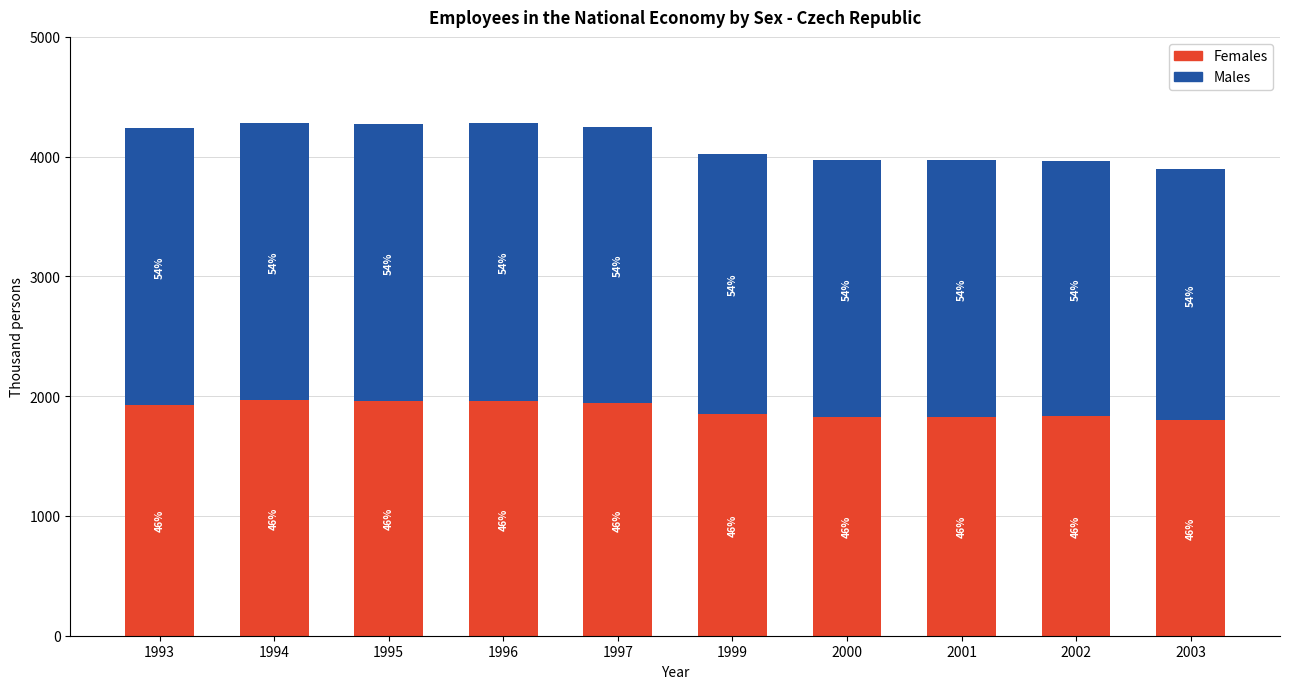

How many bars are there in total?

10